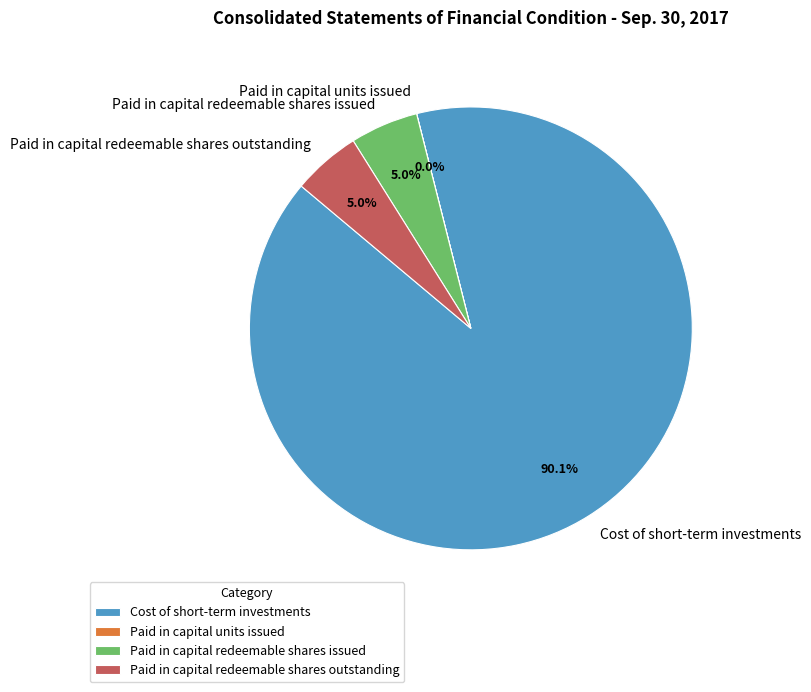

What is the largest slice in the pie chart?

Cost of short-term investments